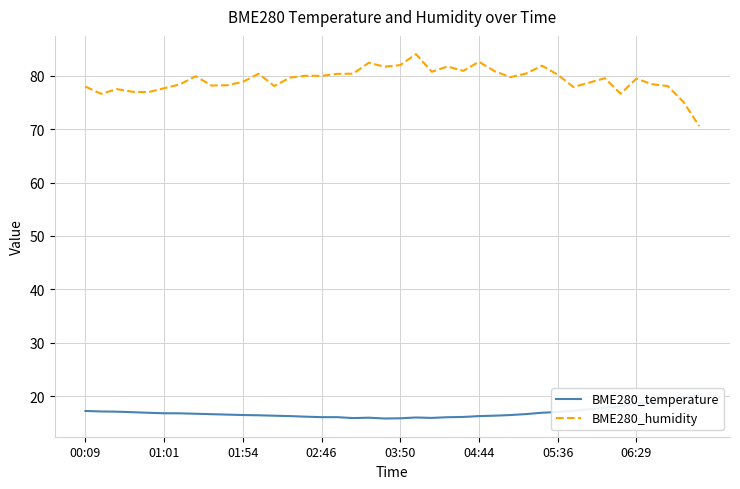

Which series has the largest range (max minus min)?

BME280_humidity